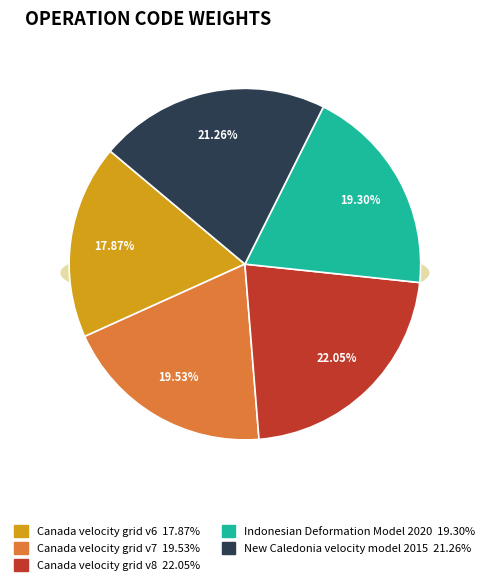

Which category has the biggest portion of the pie?

Canada velocity grid v8